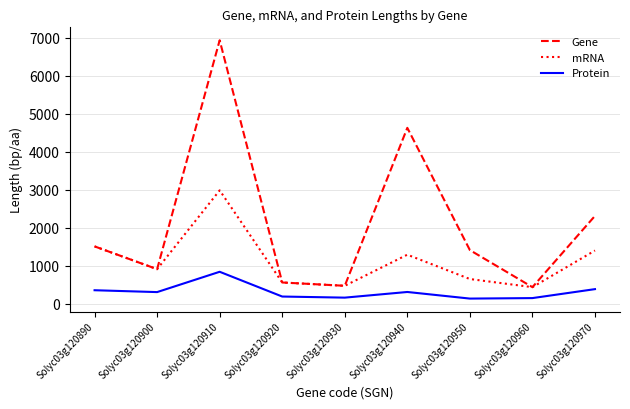

Which series has the largest total across all categories?

Gene